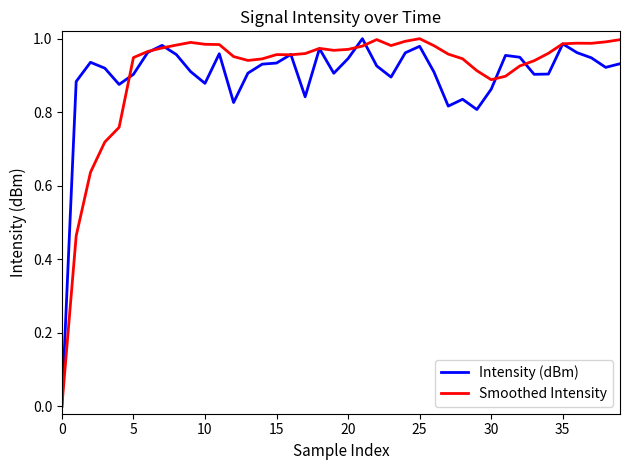

Count the number of data series in this chart.

2